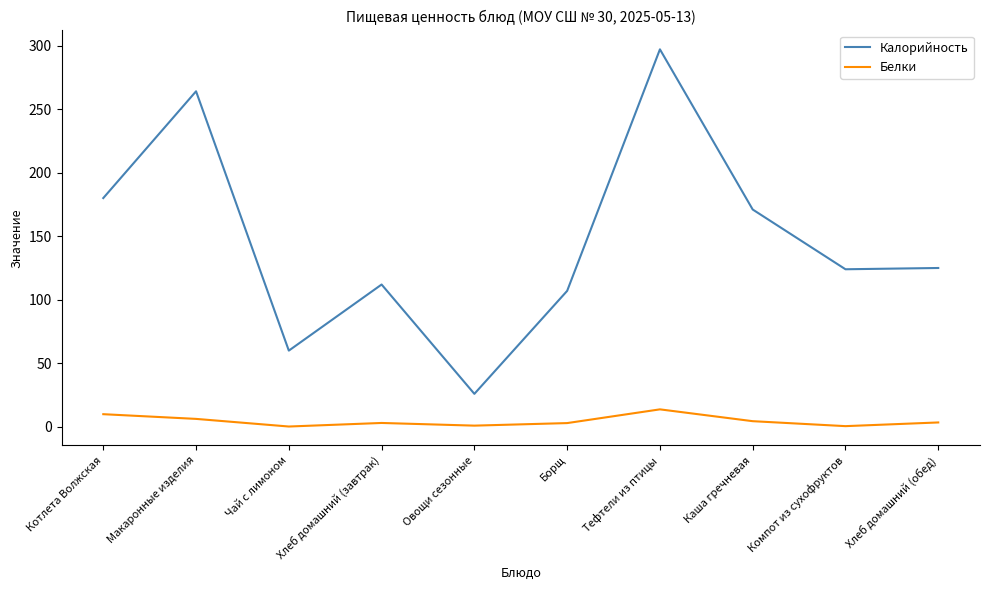

True or false: Белки and Калорийность cross at least once.

False